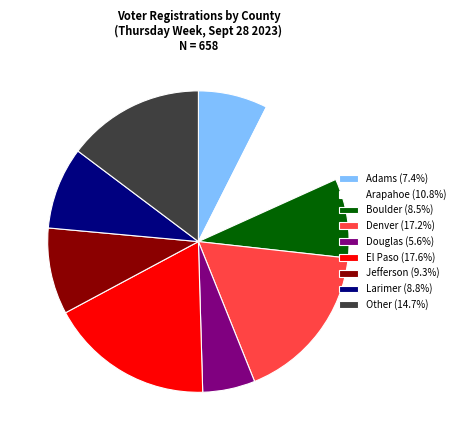

Is there any slice that represents more than half of the pie?

No